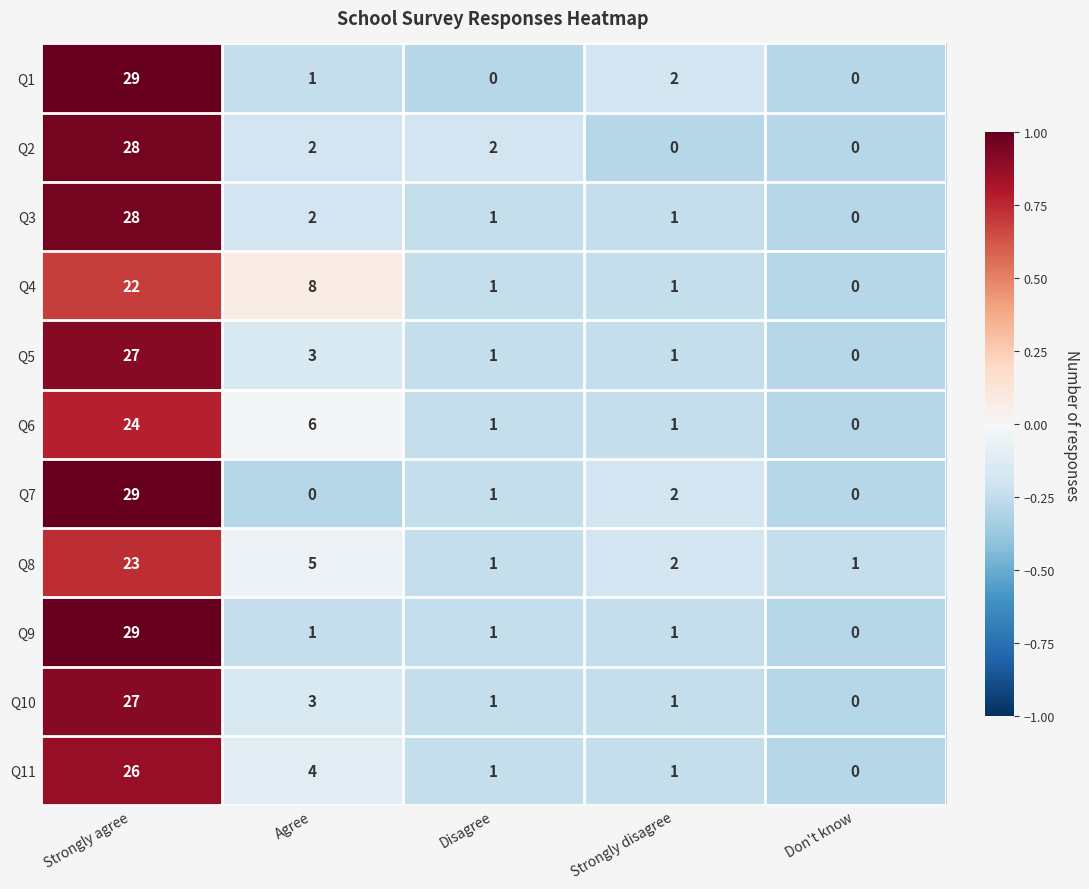

At which category is the sum across all series the highest?

Strongly agree